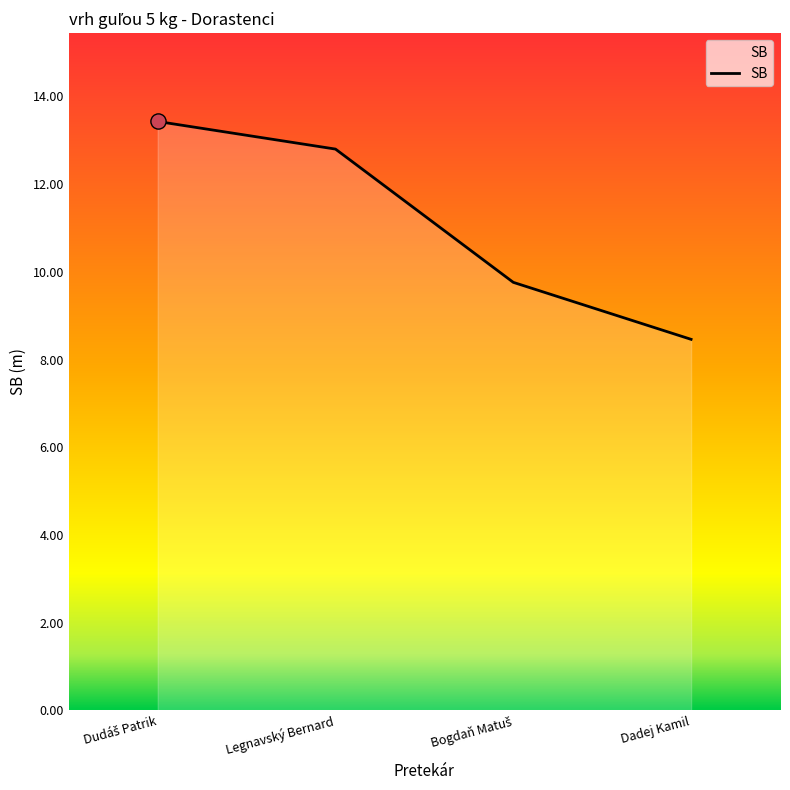

What is the ratio of the value at Dadej Kamil to the value at Legnavský Bernard?

0.7